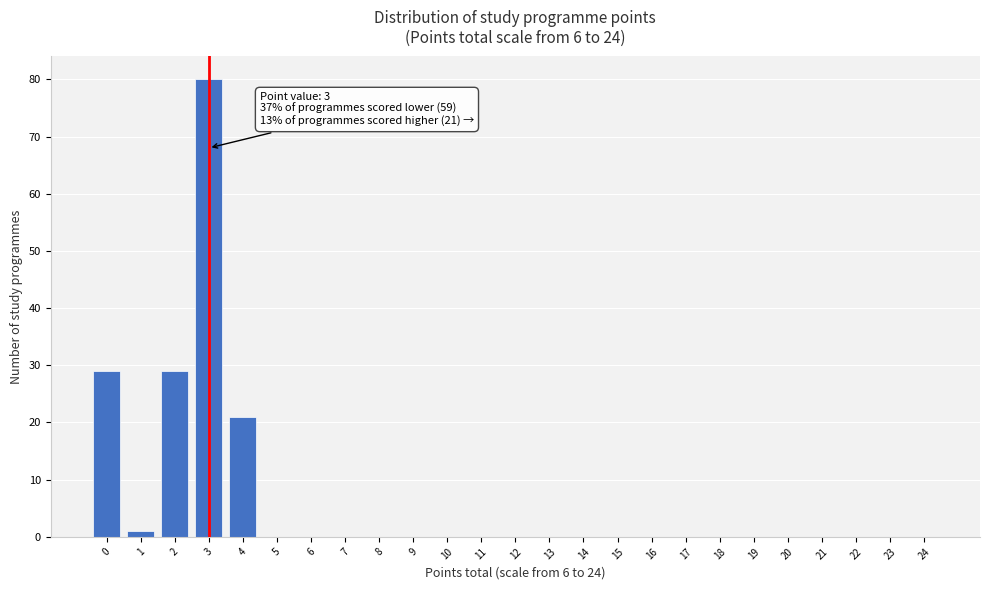

Reading right to left, transcribe all the data shown in this chart.

24=0	23=0	22=0	21=0	20=0	19=0	18=0	17=0	16=0	15=0	14=0	13=0	12=0	11=0	10=0	9=0	8=0	7=0	6=0	5=0	4=21	3=80	2=29	1=1	0=29